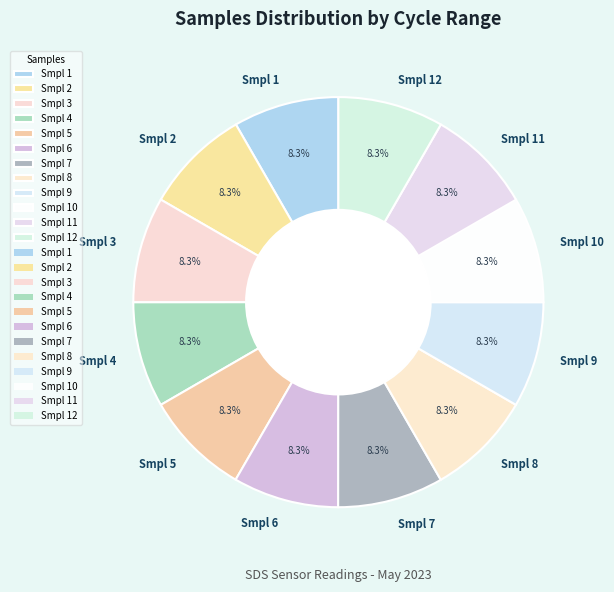

How many slices are in this pie chart?

12